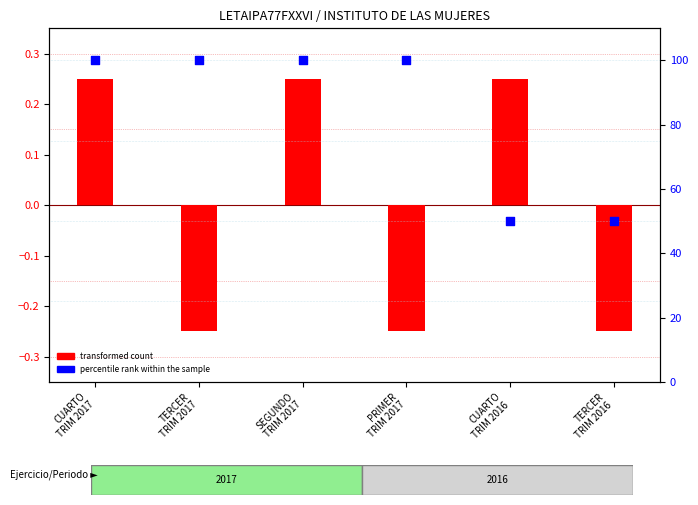

Which series reaches the minimum Y coordinate?

transformed count